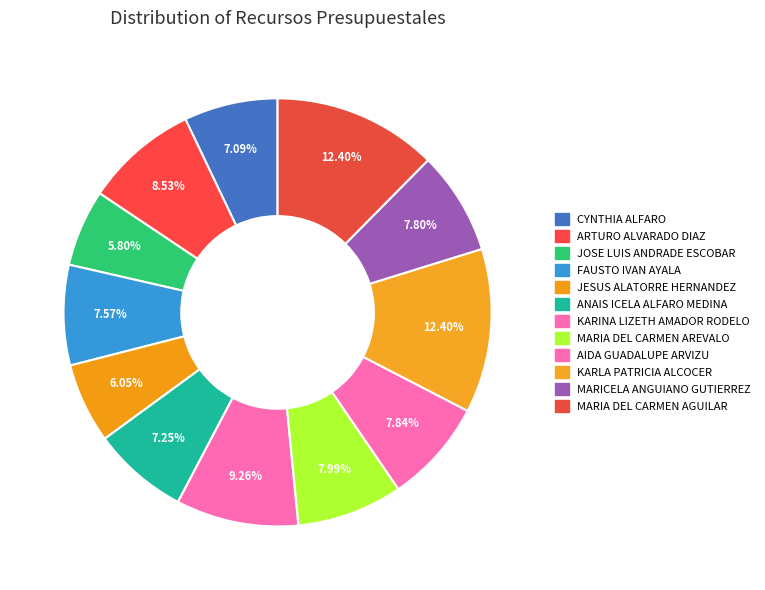

Rank the categories by value from highest to lowest.

KARLA PATRICIA ALCOCER, MARIA DEL CARMEN AGUILAR, KARINA LIZETH AMADOR RODELO, ARTURO ALVARADO DIAZ, MARIA DEL CARMEN AREVALO, AIDA GUADALUPE ARVIZU, MARICELA ANGUIANO GUTIERREZ, FAUSTO IVAN AYALA, ANAIS ICELA ALFARO MEDINA, CYNTHIA ALFARO, JESUS ALATORRE HERNANDEZ, JOSE LUIS ANDRADE ESCOBAR